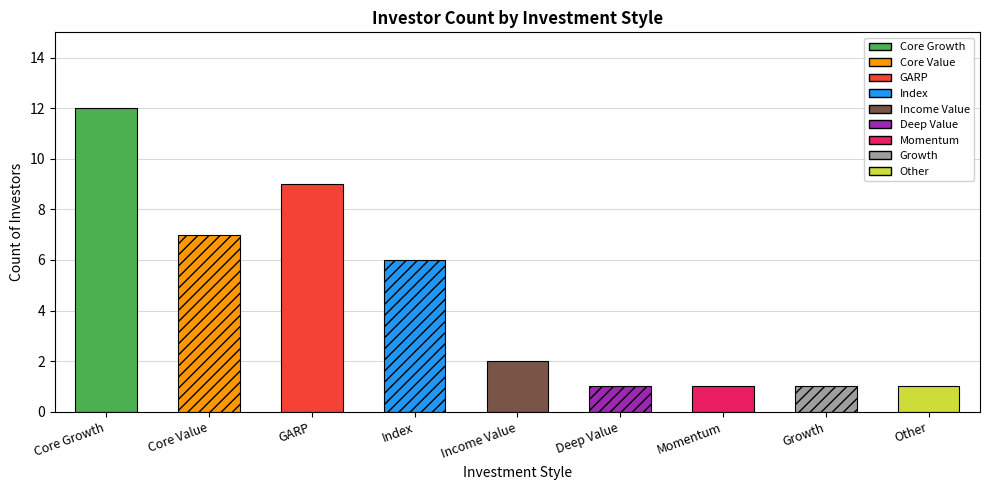

The chart shows a value of 13 at GARP. True or false?

False